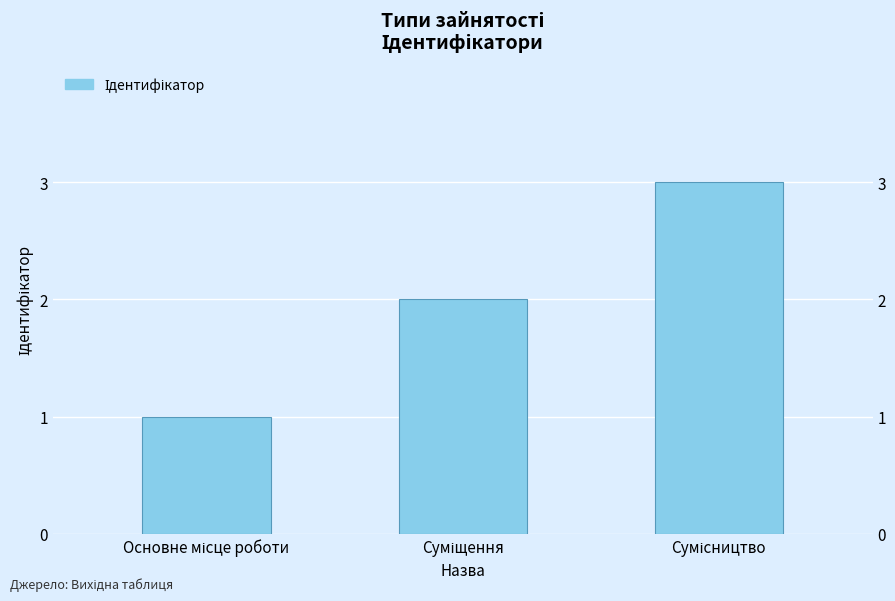

Reading right to left, extract all data points from this chart.

3	2	1